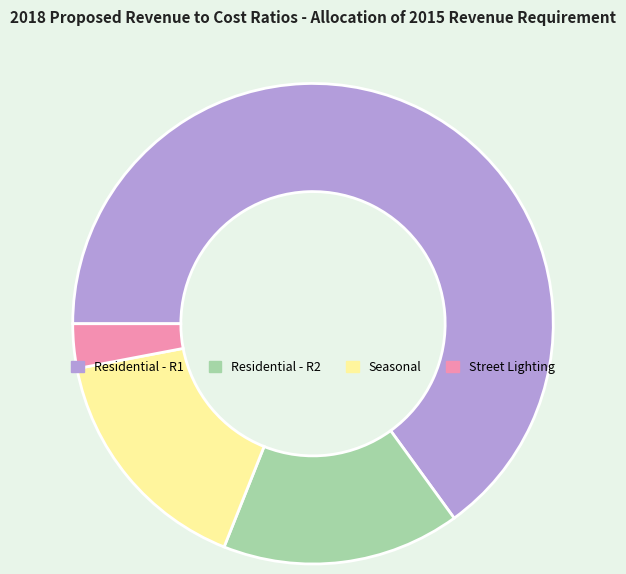

Which slice is the largest?

Residential - R1